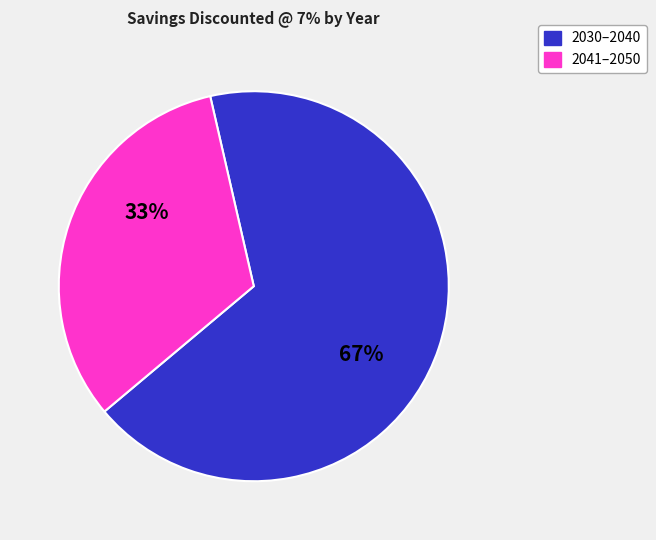

To the nearest percent, what is the average slice percentage?

50%